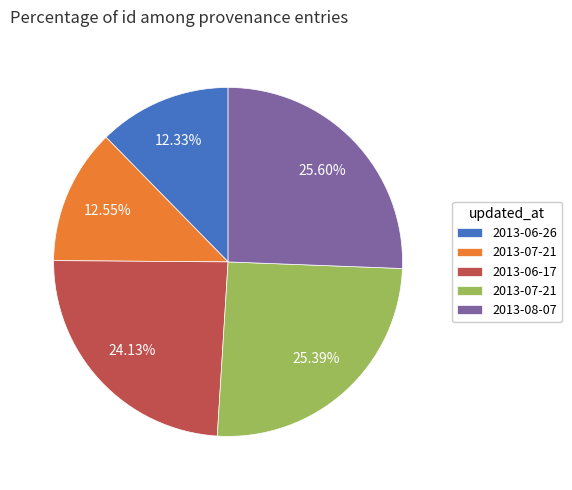

Is there a majority slice in this chart?

No